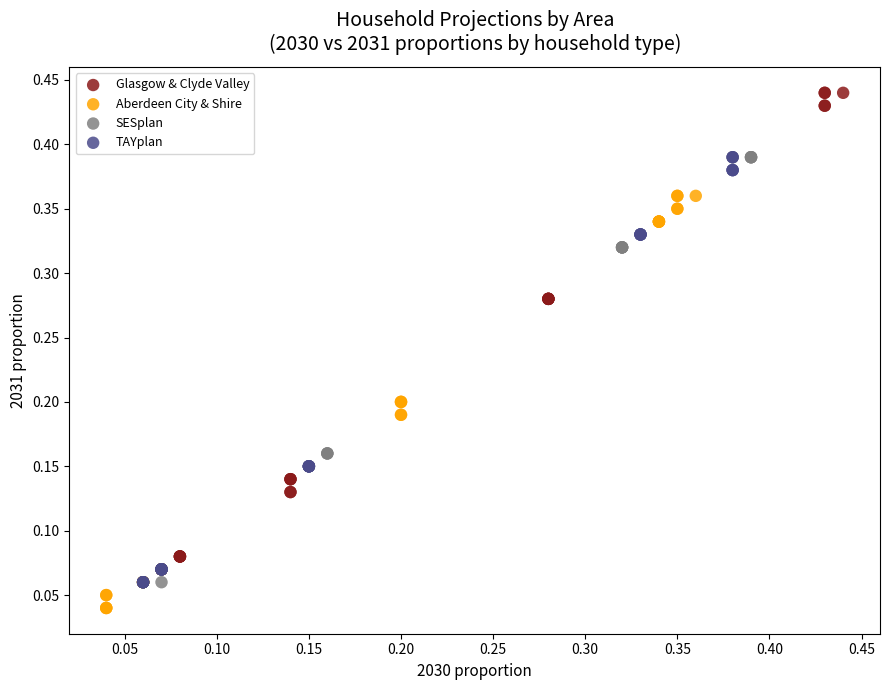

Which series reaches the minimum Y coordinate?

Aberdeen City & Shire